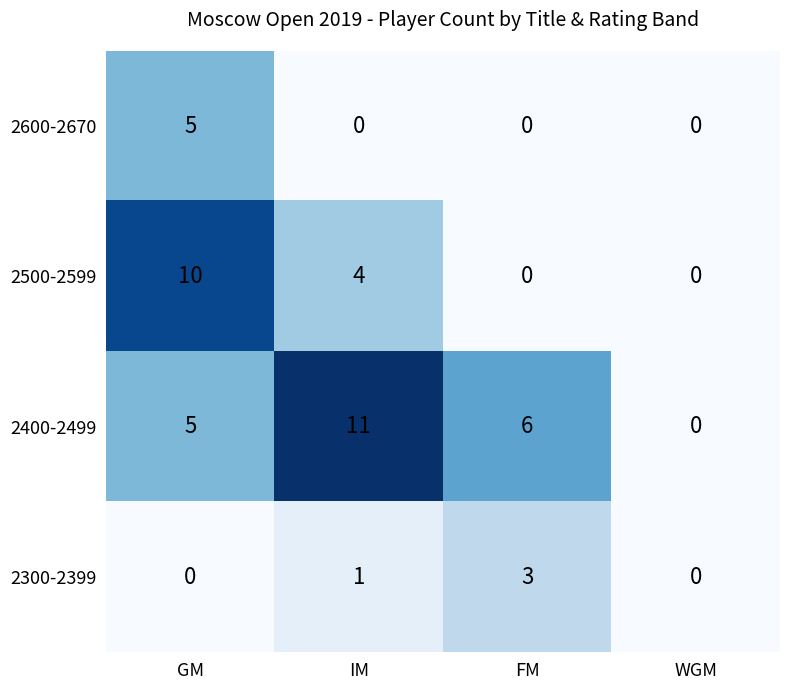

What is the total value across all series at IM?

16